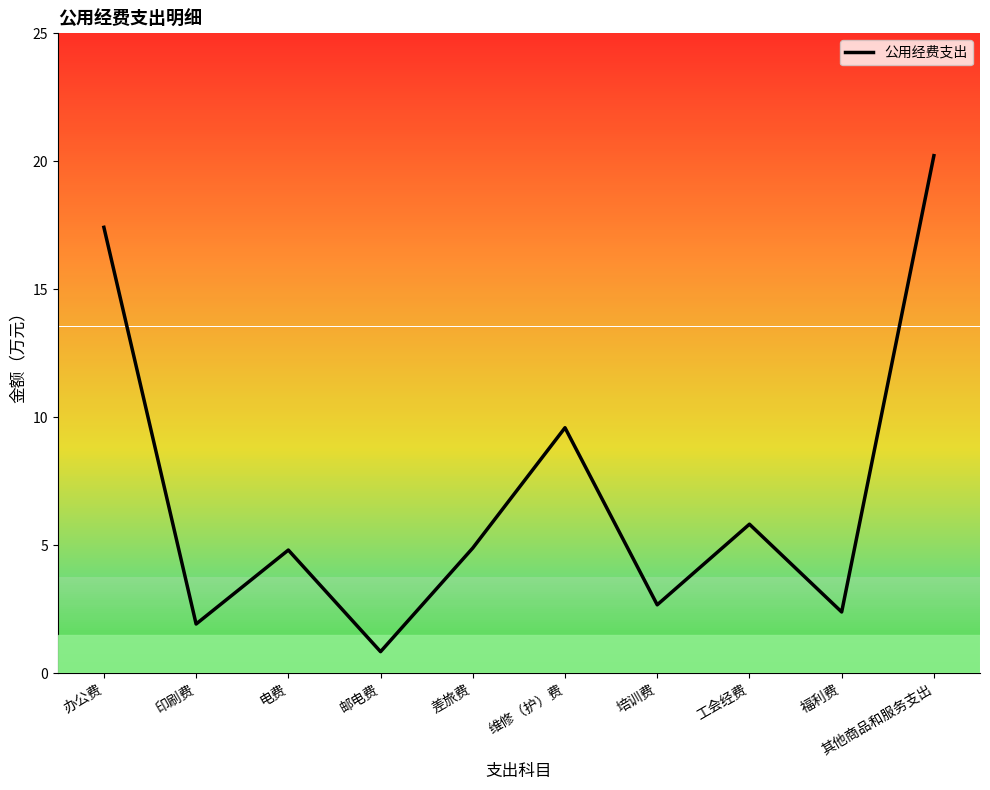

What position from the right is 印刷费?

9